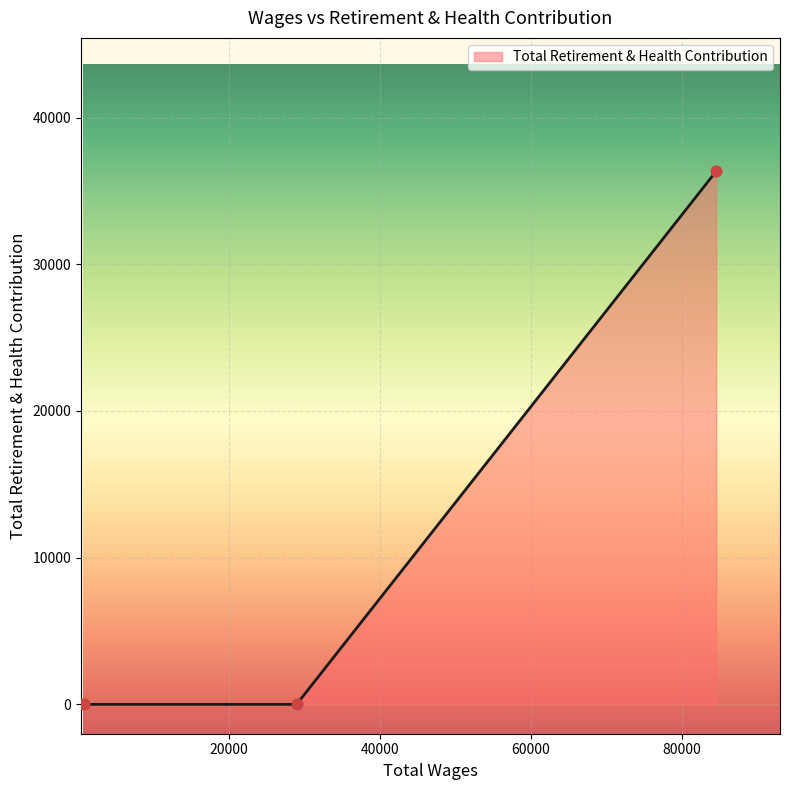

What is the average value?

12115